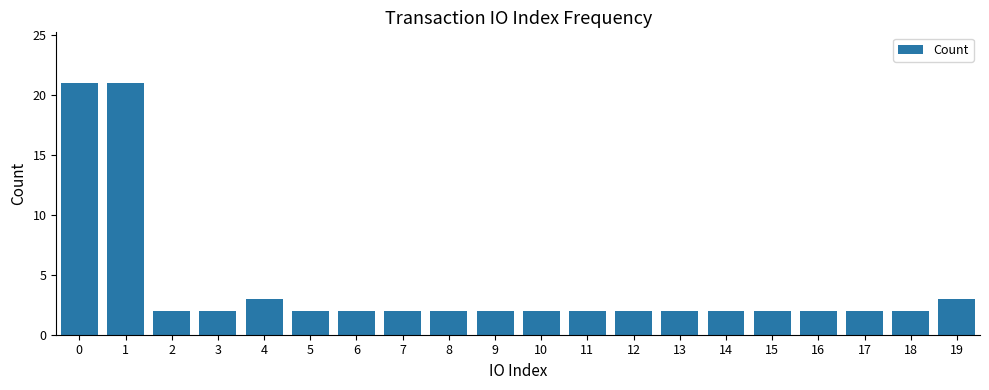

What is the greatest value displayed?

21